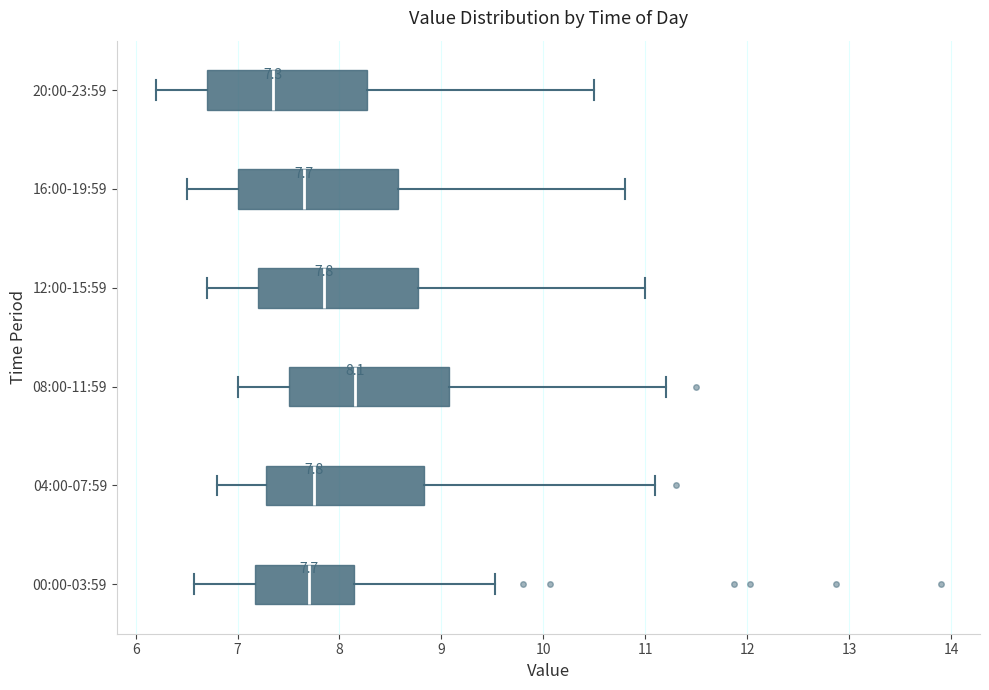

Which box has the furthest to the right median line?

08:00-11:59